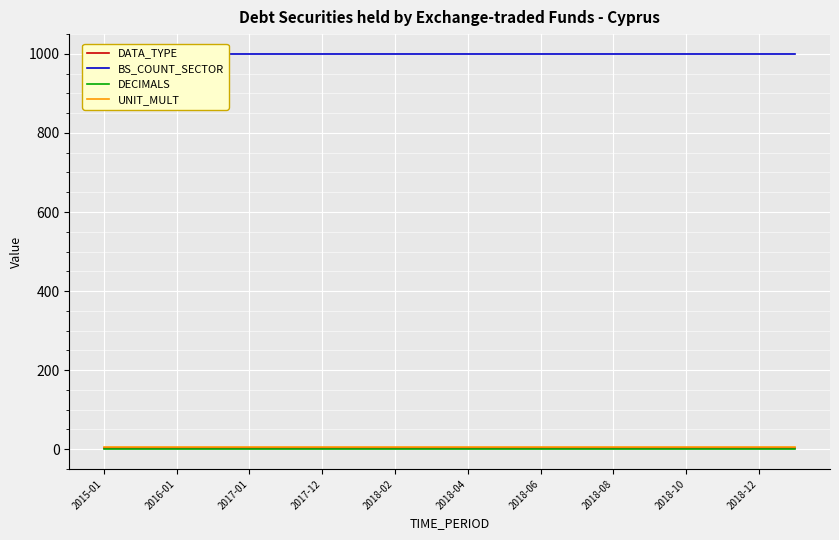

What is the maximum value shown in the chart?

1000